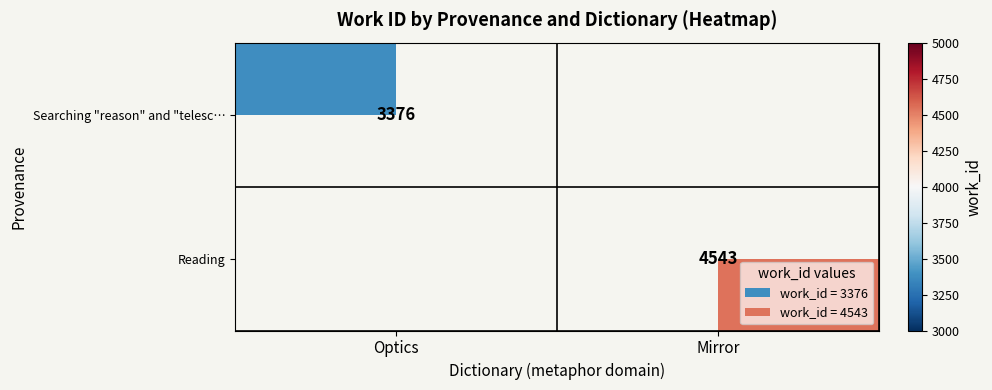

The Searching "reason" and "telesc… series shows 5415 at Optics. True or false?

False